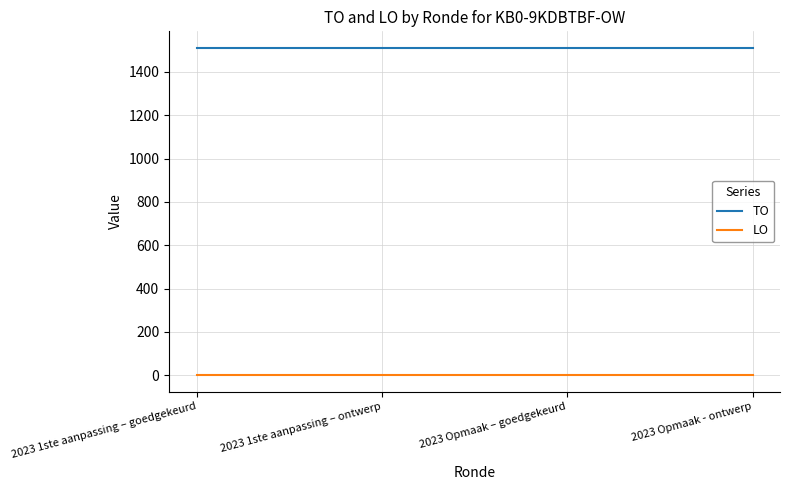

Is this an area chart (filled region under the line)?

No